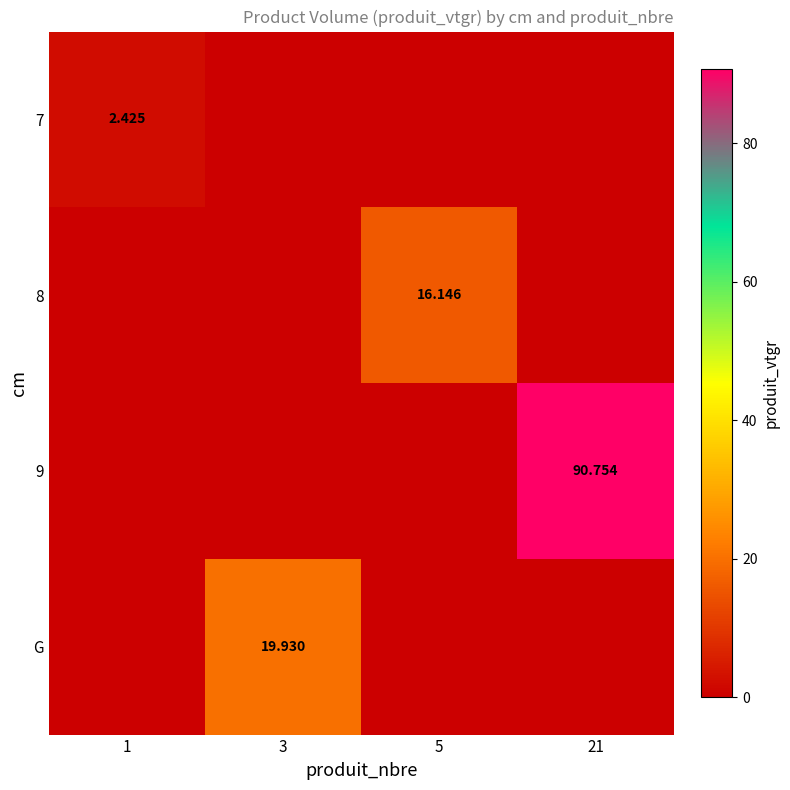

At which category is the sum across all series the highest?

21